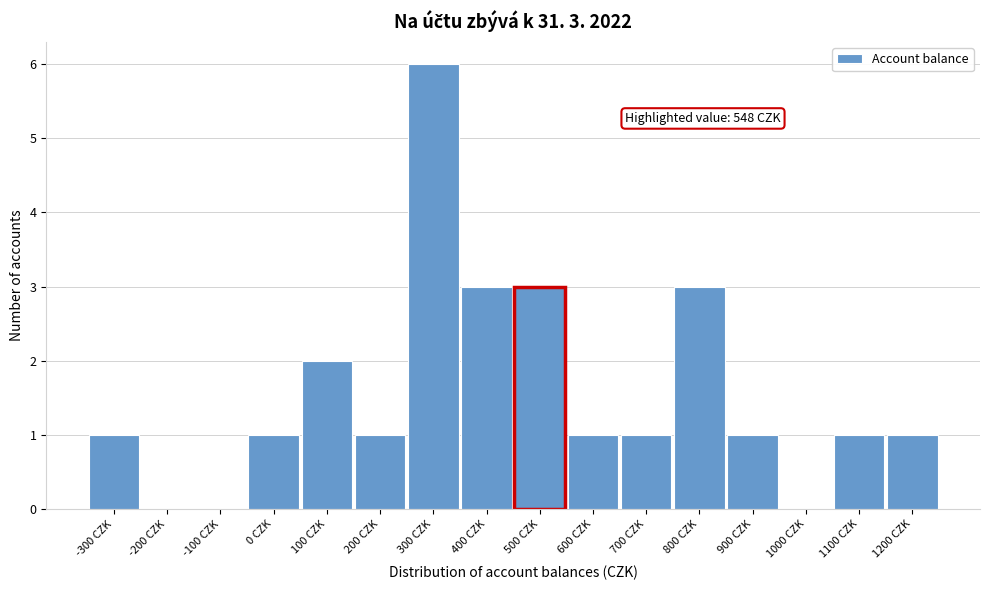

Reading left to right, transcribe all the data shown in this chart.

-300 CZK=1	-200 CZK=0	-100 CZK=0	0 CZK=1	100 CZK=2	200 CZK=1	300 CZK=6	400 CZK=3	500 CZK=3	600 CZK=1	700 CZK=1	800 CZK=3	900 CZK=1	1000 CZK=0	1100 CZK=1	1200 CZK=1